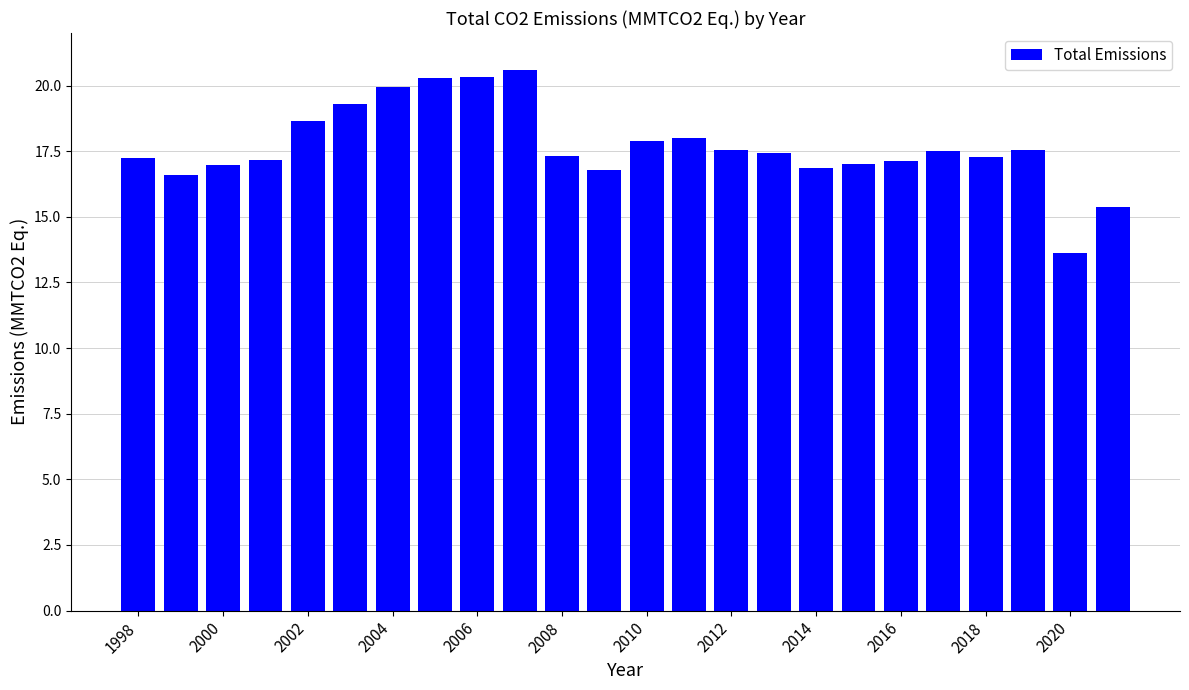

What is the difference between the maximum and second lowest values?

5.2